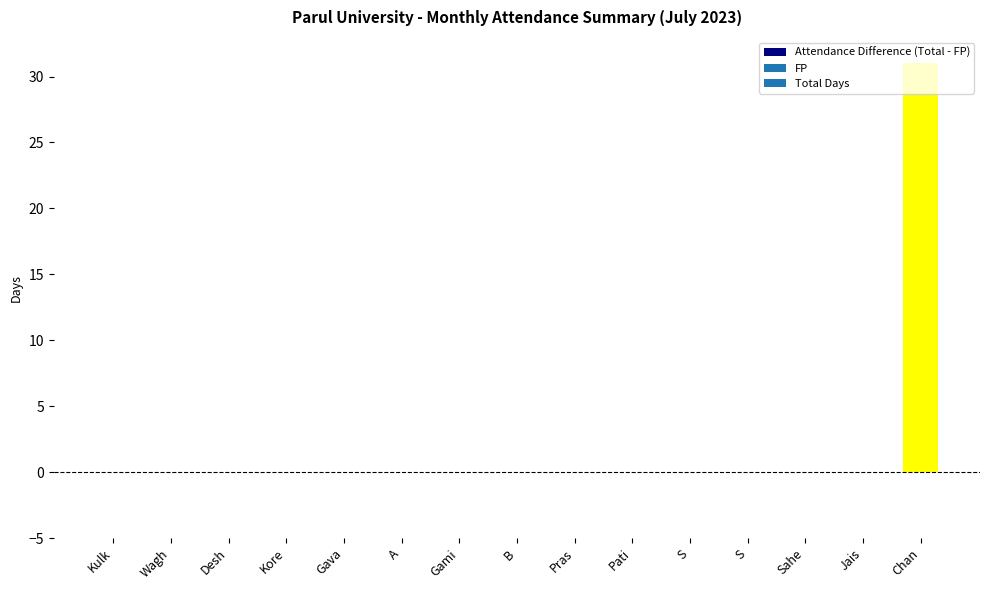

Rank the categories by value from highest to lowest.

Chan, Kulk, Wagh, Desh, Kore, Gava, A, Gami, B, Pras, Pati, S, S, Sahe, Jais